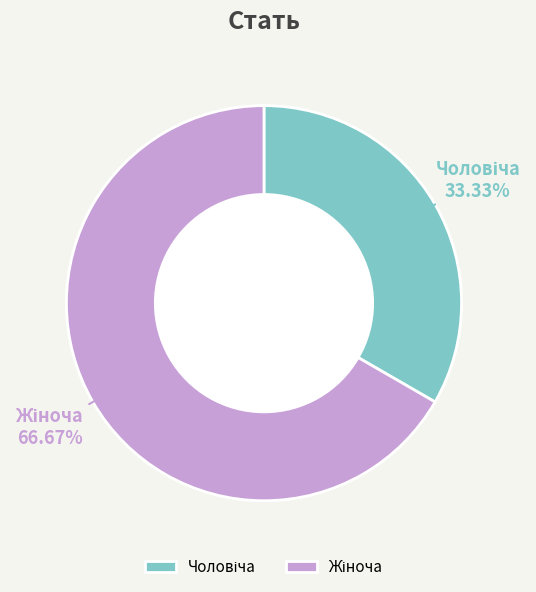

Count the number of slices in the pie.

2